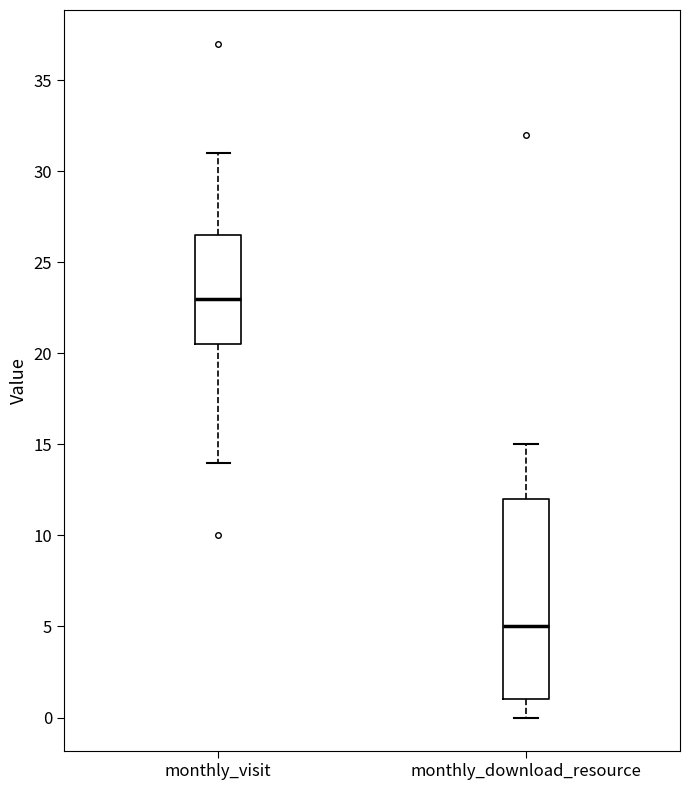

Reading left to right, transcribe this box plot: for each box, give where its median line is, the range the box spans, and where its two whiskers end, as read against the y-axis. The values are not printed on the chart, so give them approximately, as read against the axis.

monthly_visit: median 23.0, box 20.5 to 26.5, whiskers 14.0 to 31.0
monthly_download_resource: median 5.0, box 1.0 to 12.0, whiskers 0.0 to 15.0